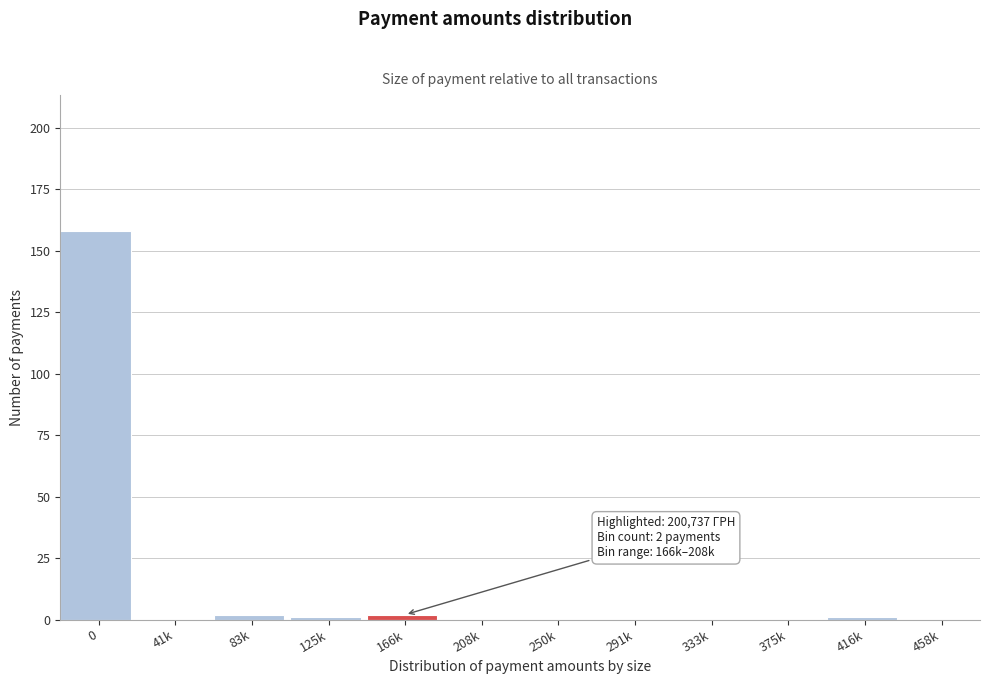

Reading left to right, what are all the values shown in this chart?

0=158	41k=0	83k=2	125k=1	166k=2	208k=0	250k=0	291k=0	333k=0	375k=0	416k=1	458k=0